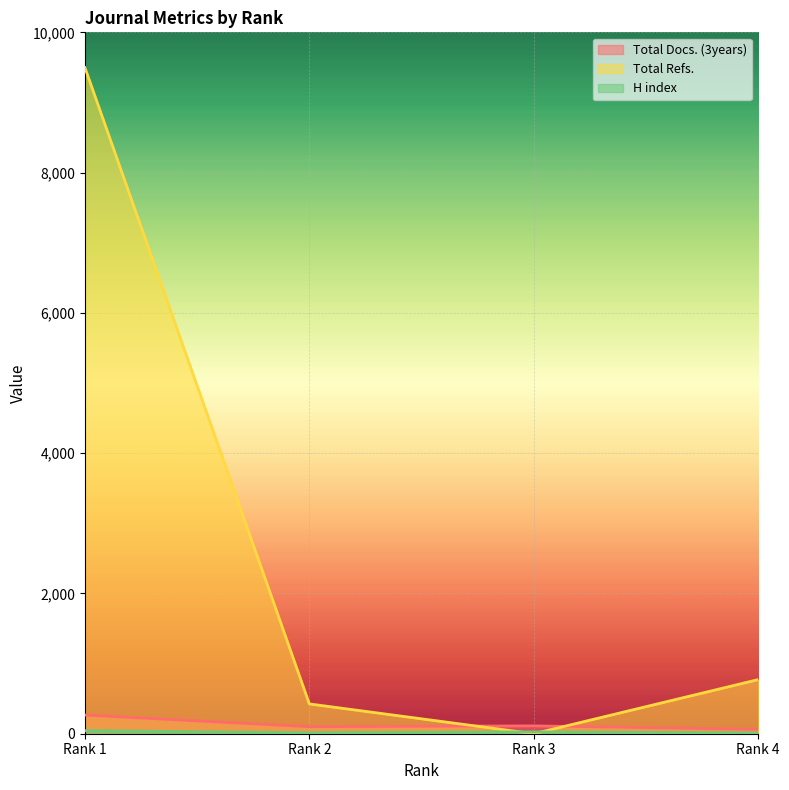

Between Rank 1 and Rank 4, which series saw the biggest shift?

Total Refs.